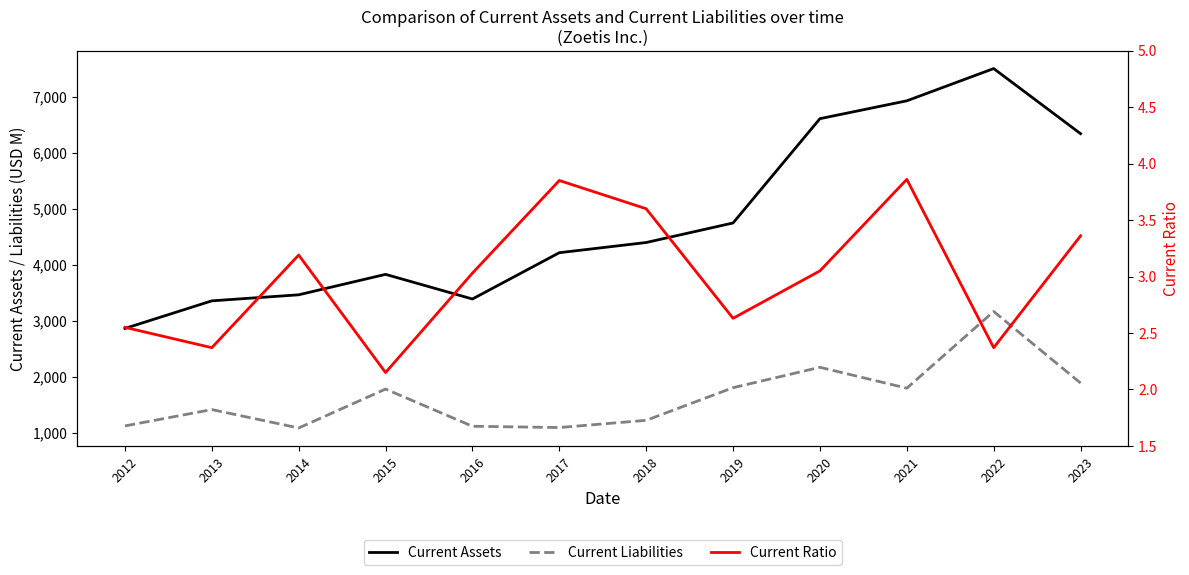

Rank the series by their average value, from lowest to highest.

Current Ratio, Current Liabilities, Current Assets